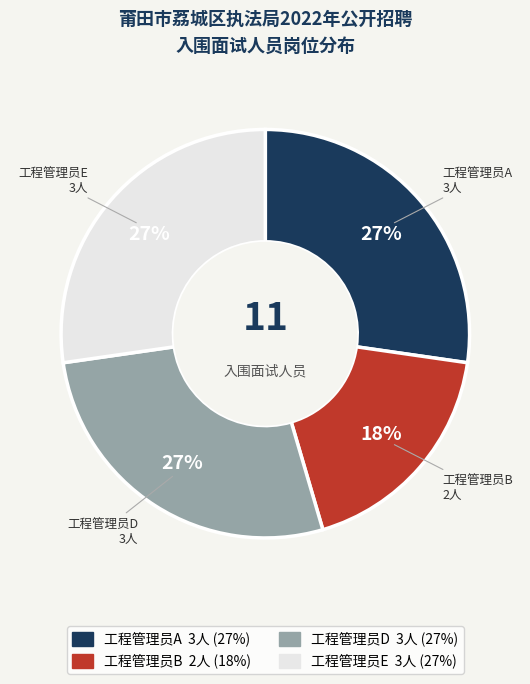

To the nearest percent, what portion does 工程管理员B represent?

18%